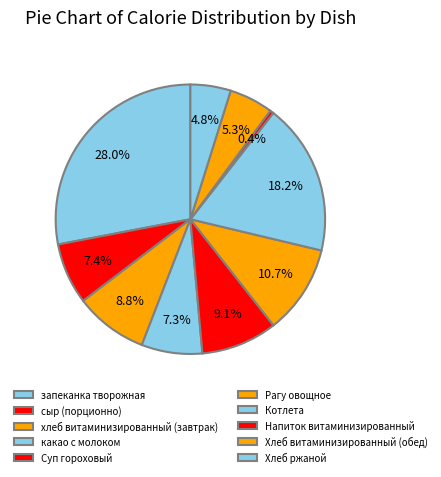

Which has a higher value, хлеб витаминизированный (завтрак) or какао с молоком?

хлеб витаминизированный (завтрак)